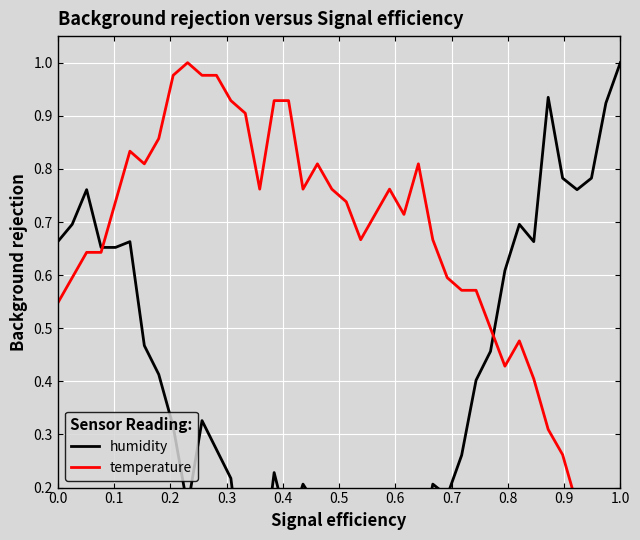

What is the average value of the temperature series?

0.6